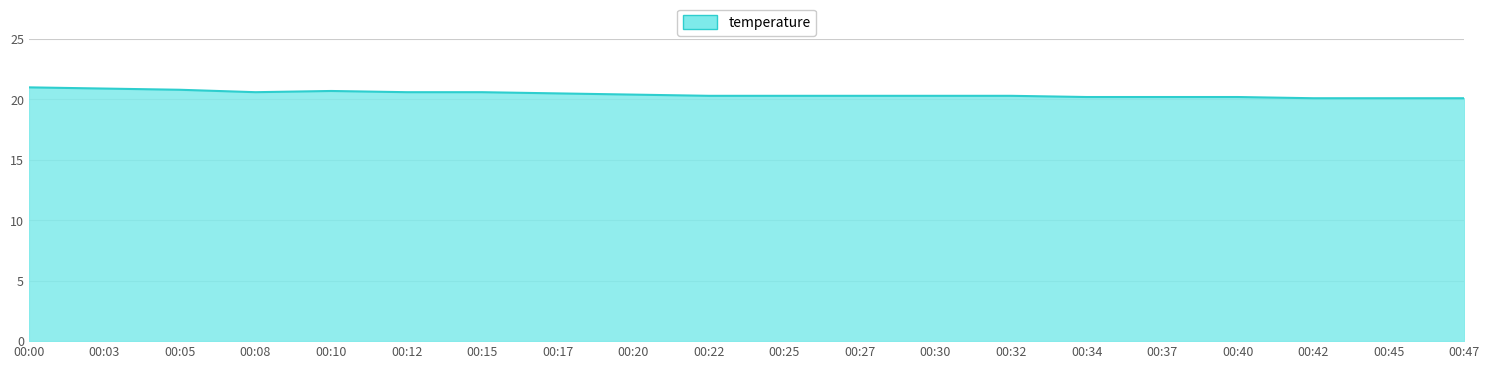

What is the smallest value displayed?

20.1